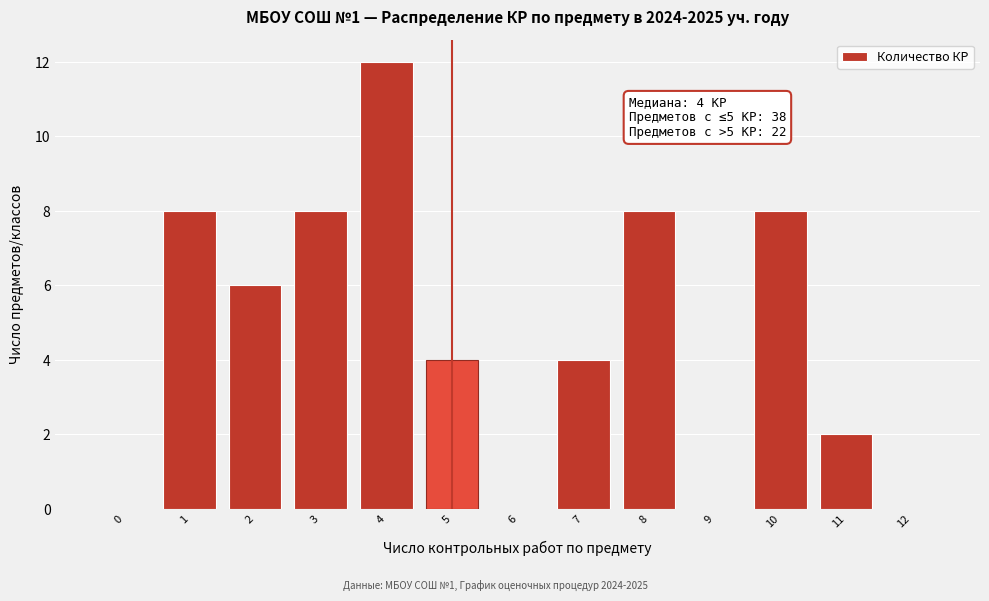

Reading left to right, what are all the values shown in this chart?

0=0	1=8	2=6	3=8	4=12	5=4	6=0	7=4	8=8	9=0	10=8	11=2	12=0